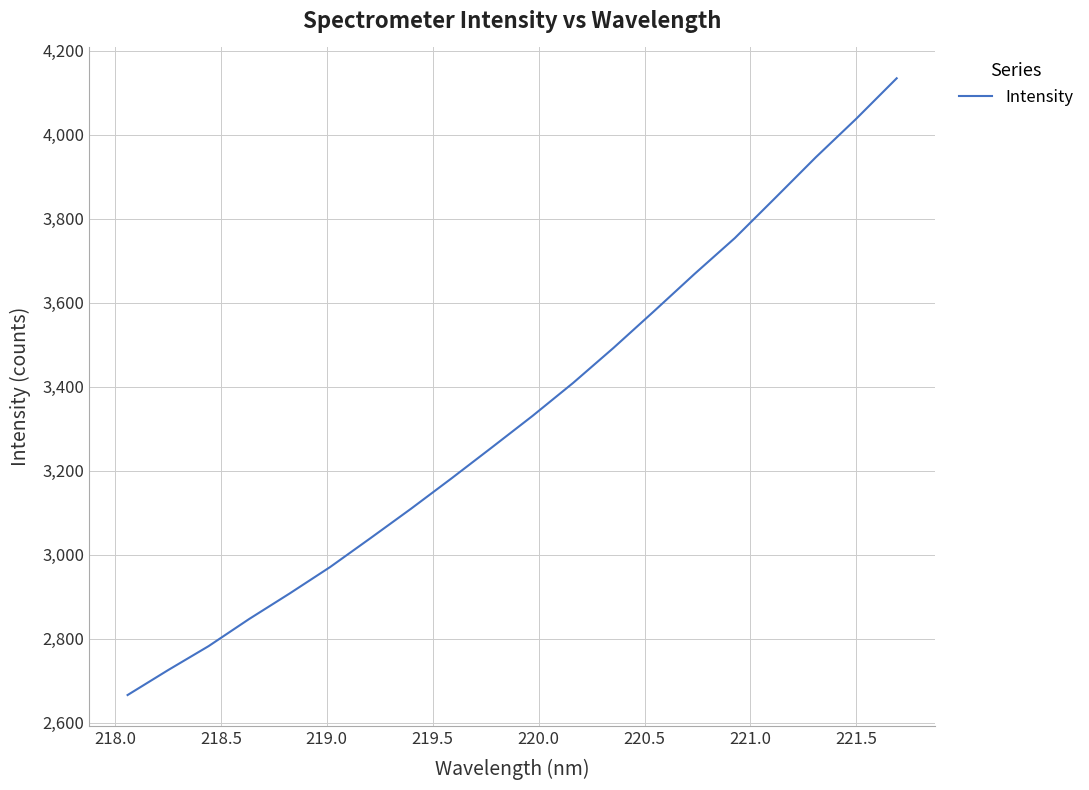

What is the greatest value displayed?

4134.9